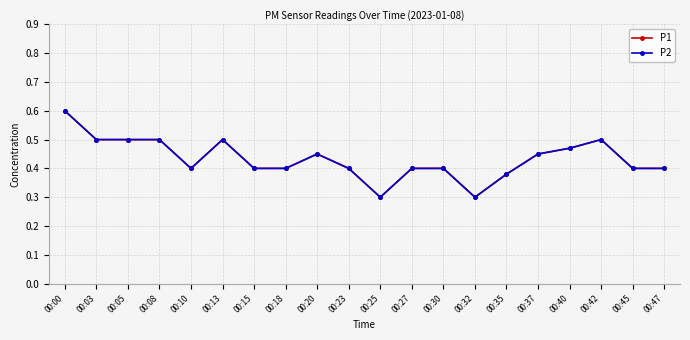

The P2 series shows 0.5 at 00:08. True or false?

True